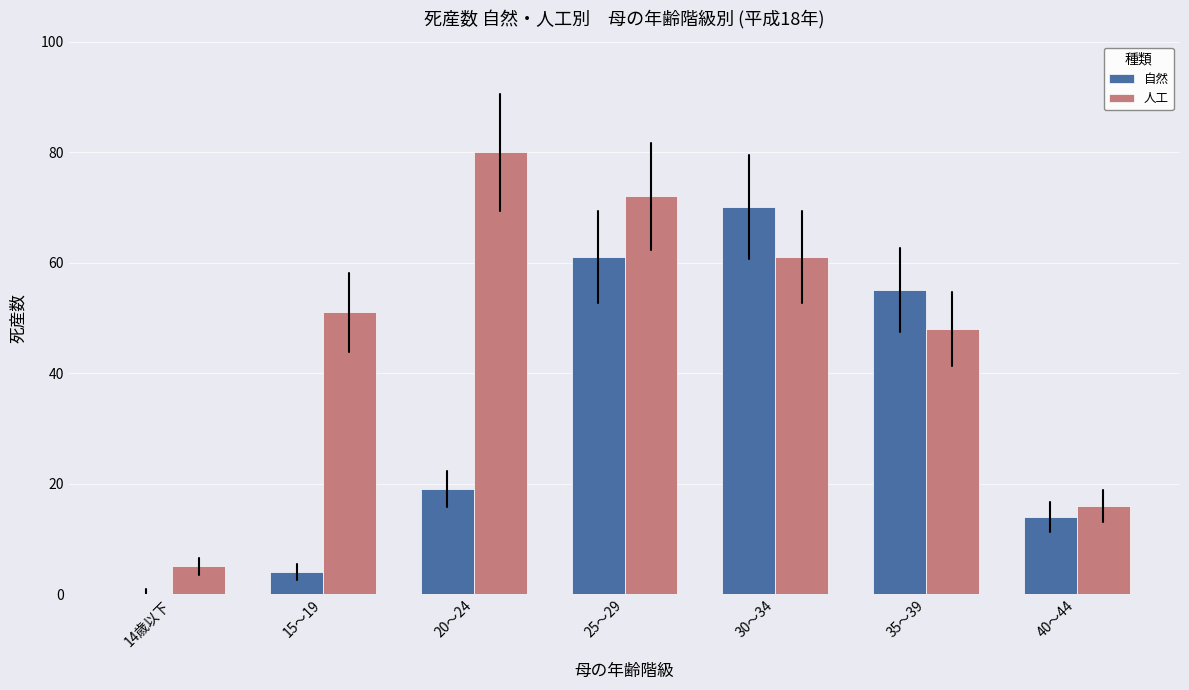

What is the total value across all series at 20～24?

99